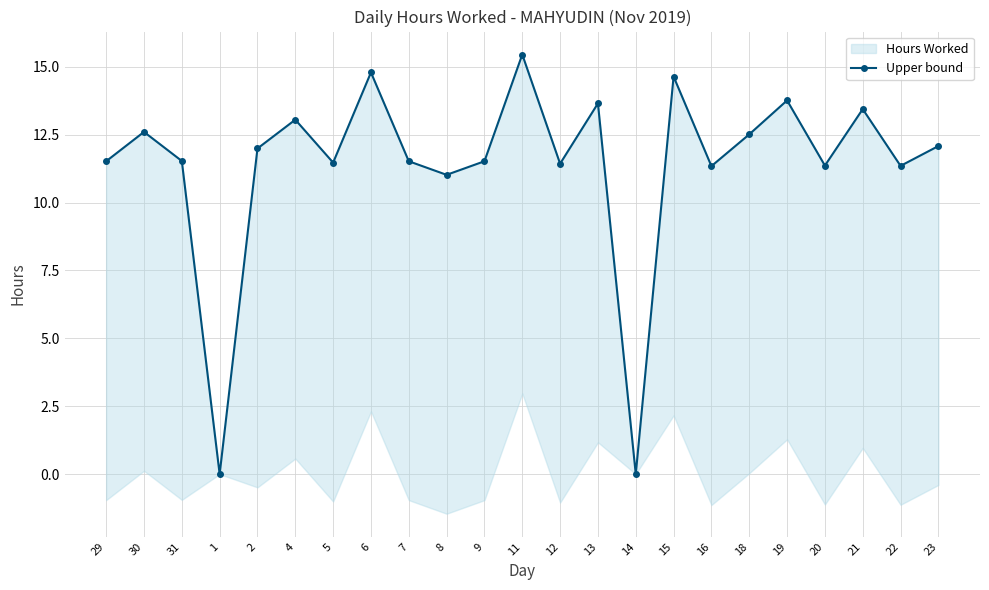

Reading right to left, list all the values displayed in this chart.

23=12.1	22=11.3	21=13.4	20=11.4	19=13.8	18=12.5	16=11.3	15=14.6	14=0.0	13=13.7	12=11.4	11=15.4	9=11.5	8=11.0	7=11.5	6=14.8	5=11.5	4=13.1	2=12.0	1=0.0	31=11.5	30=12.6	29=11.5